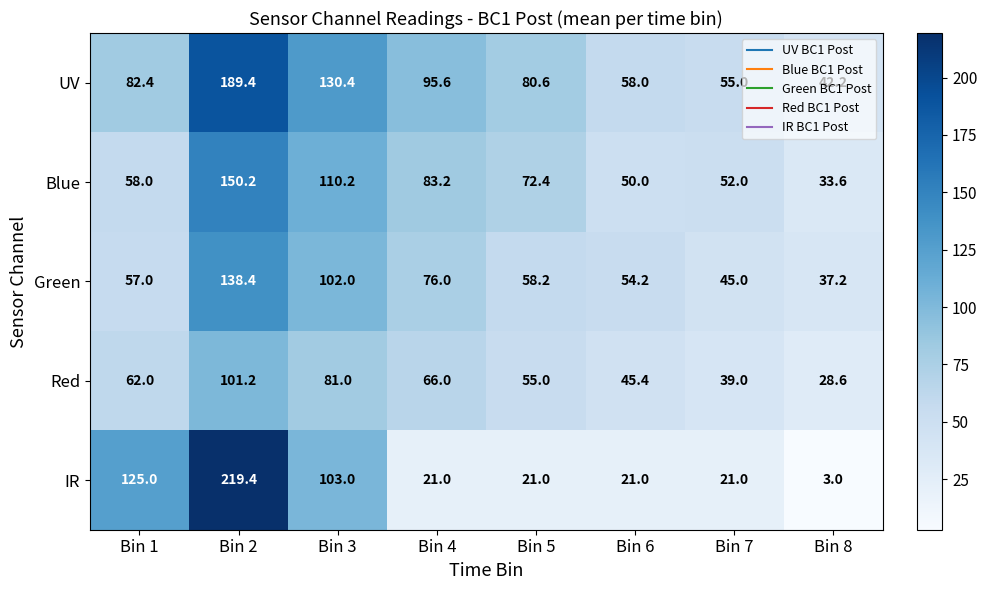

What is the difference between the highest and lowest values at Bin 2?

118.2